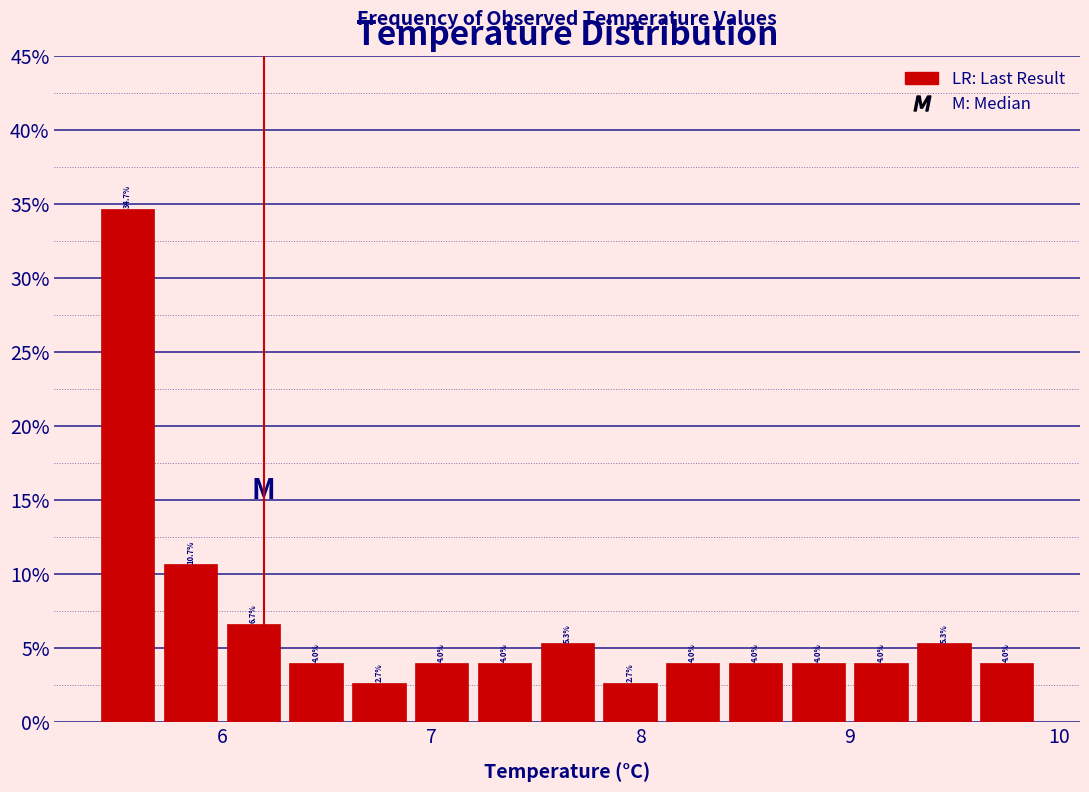

Around what value on the x-axis is the tallest bar? Give the approximate position of its centre, as read against the axis.

5.6